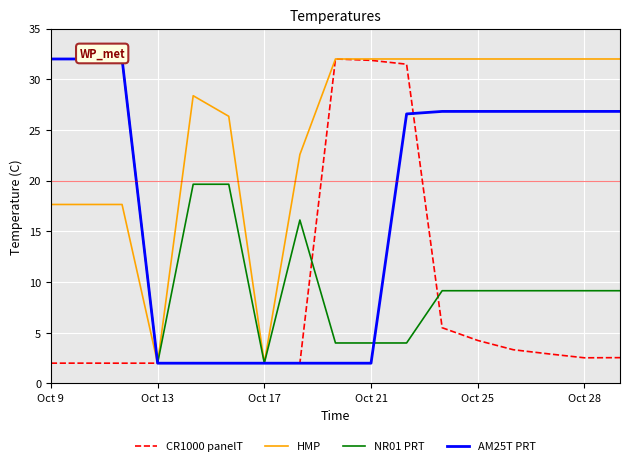

What is the value of the HMP point at the 11th from the left?

32.0